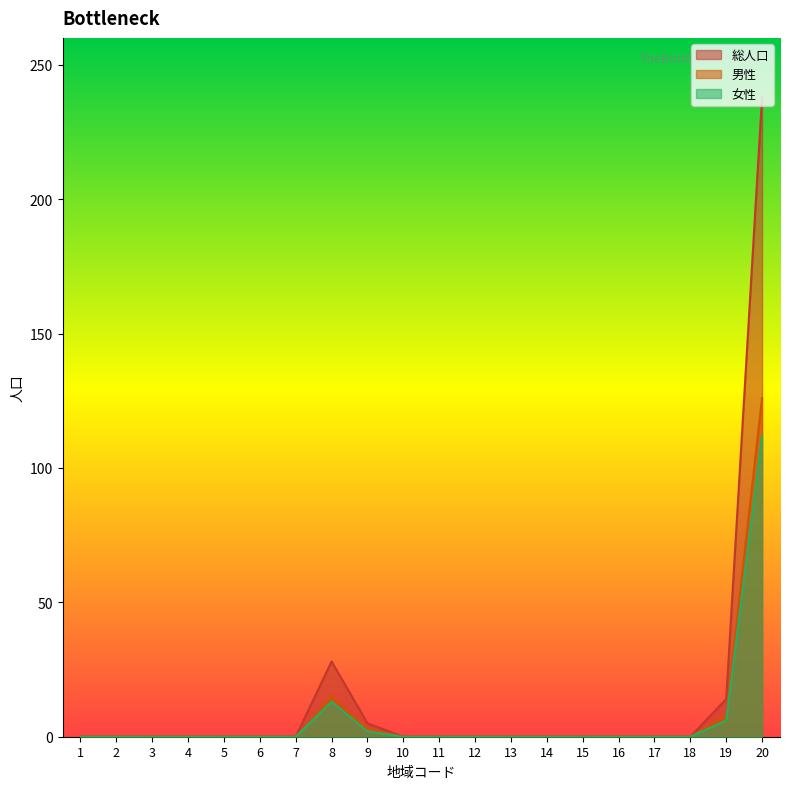

Which category has the highest value in the 女性 series?

20